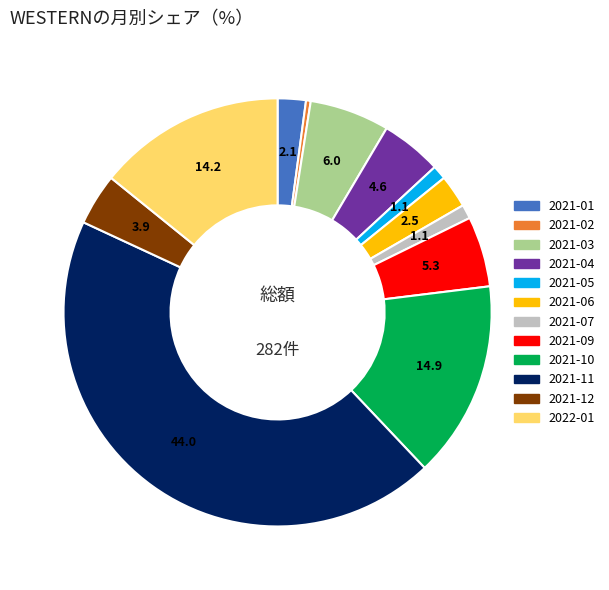

Is there any slice that represents more than half of the pie?

No